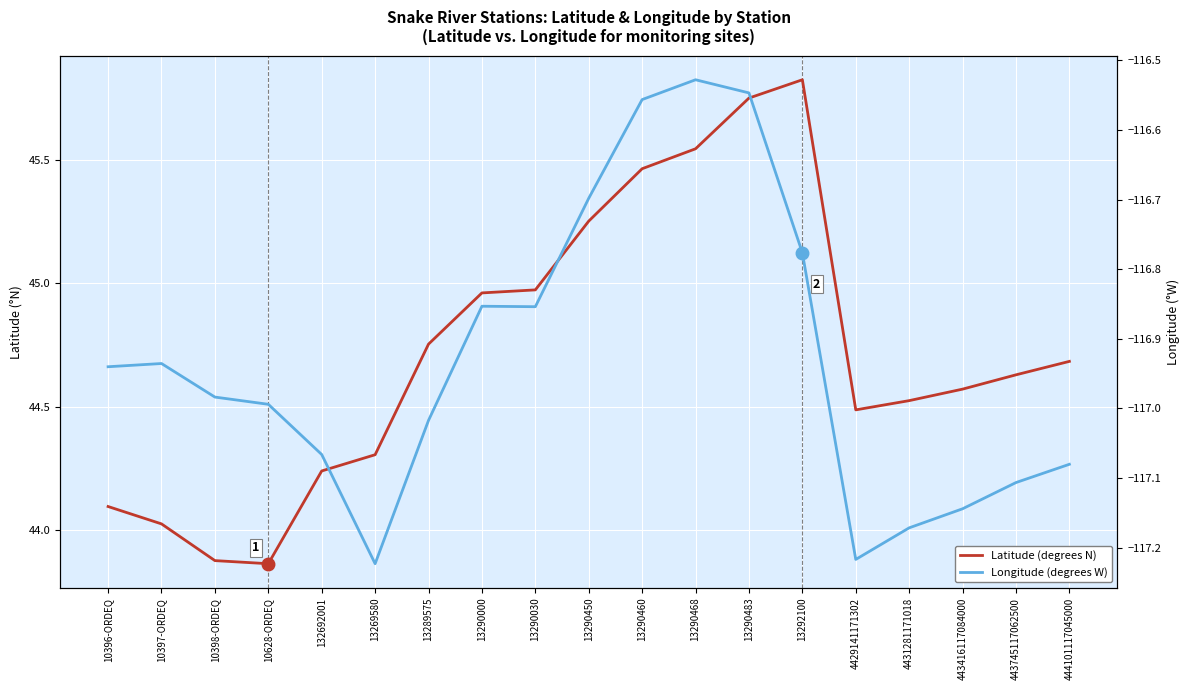

True or false: Latitude (degrees N) and Longitude (degrees W) cross at least once.

False